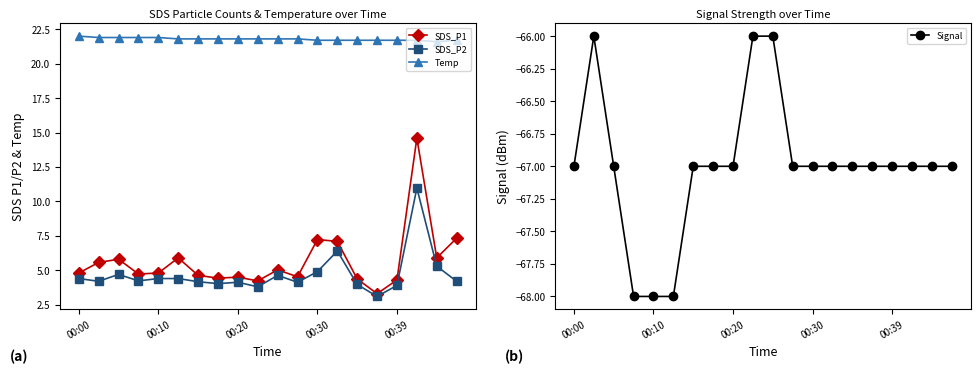

Which has a higher value, 19 or 6?

19